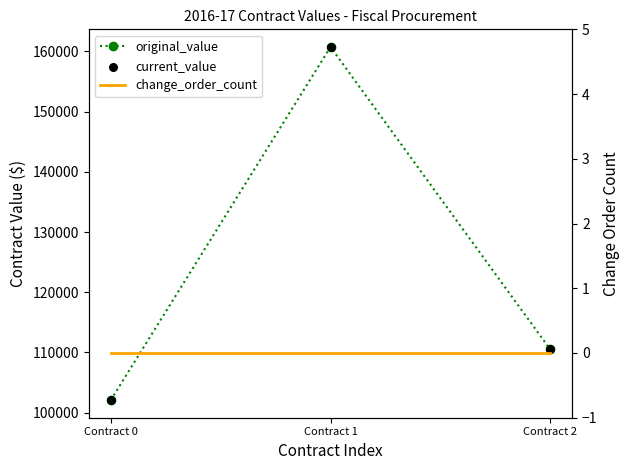

What is the total value across all series at Contract 2?

221000.0